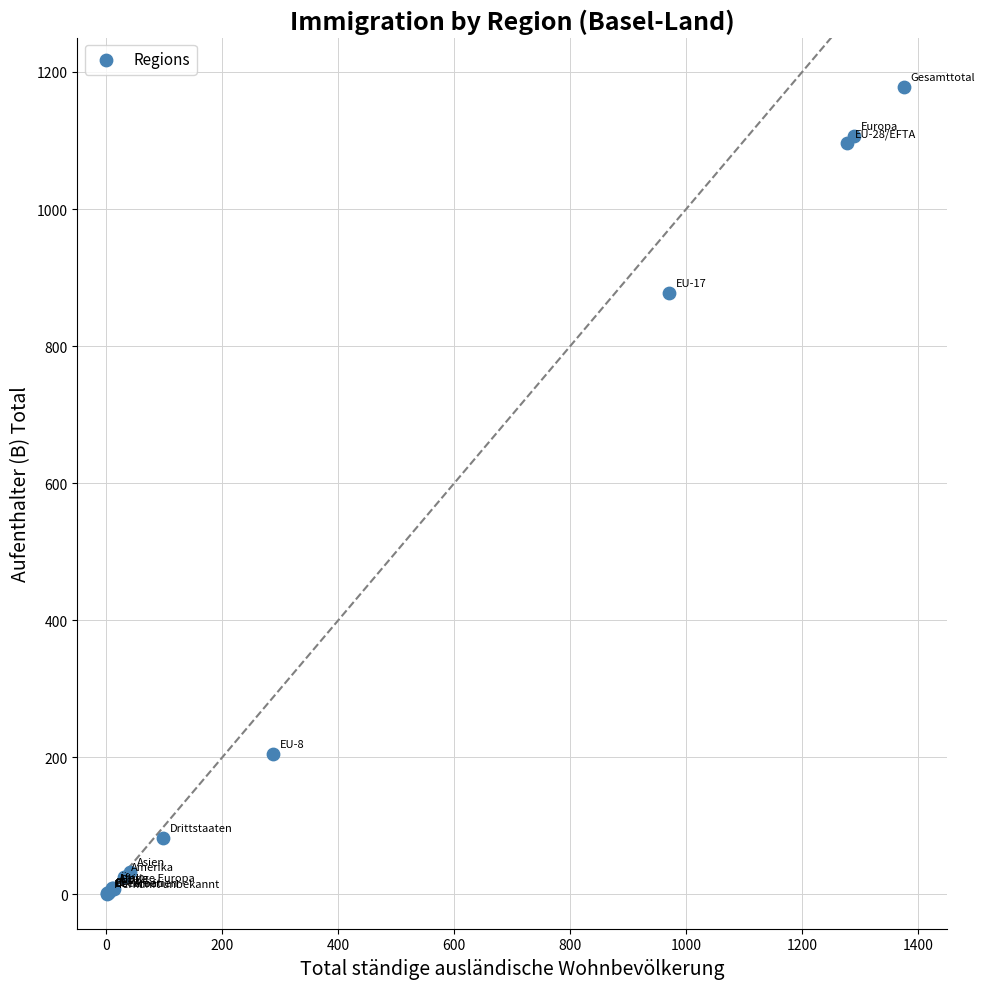

What Y value in the scatter plot is closest to 589?

877